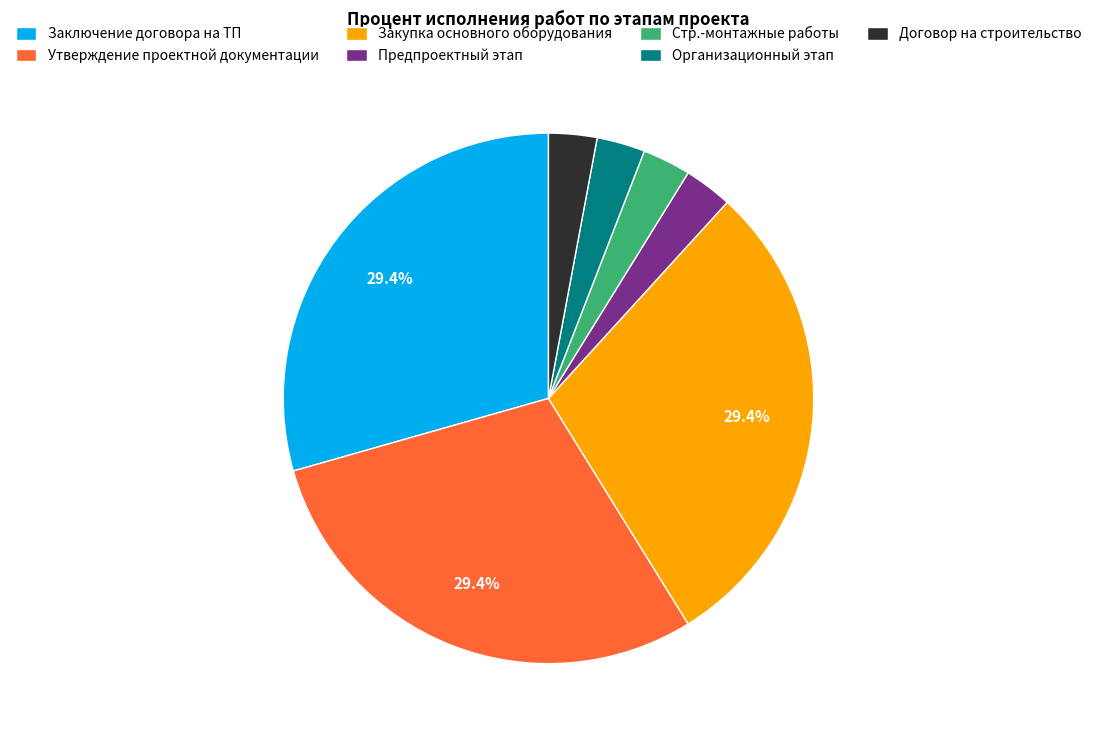

Is there a majority slice in this chart?

No